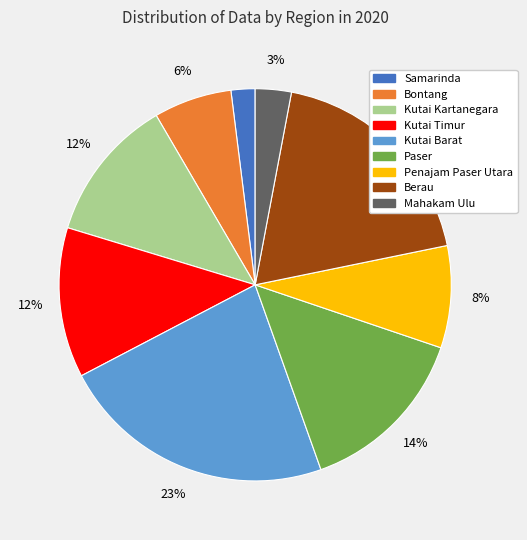

Is Penajam Paser Utara the majority of the pie?

No